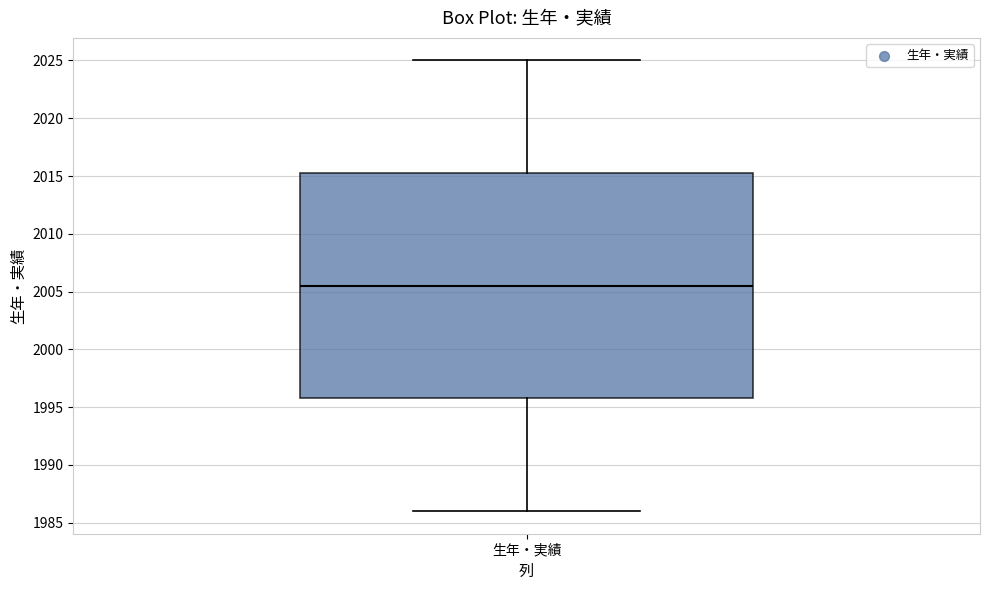

Transcribe this box plot: give where the median line is, the range the box spans, and where the two whiskers end, as read against the y-axis. The values are not printed on the chart, so give them approximately, as read against the axis.

median 2005.5, box 1996.0 to 2015.5, whiskers 1986.0 to 2025.0